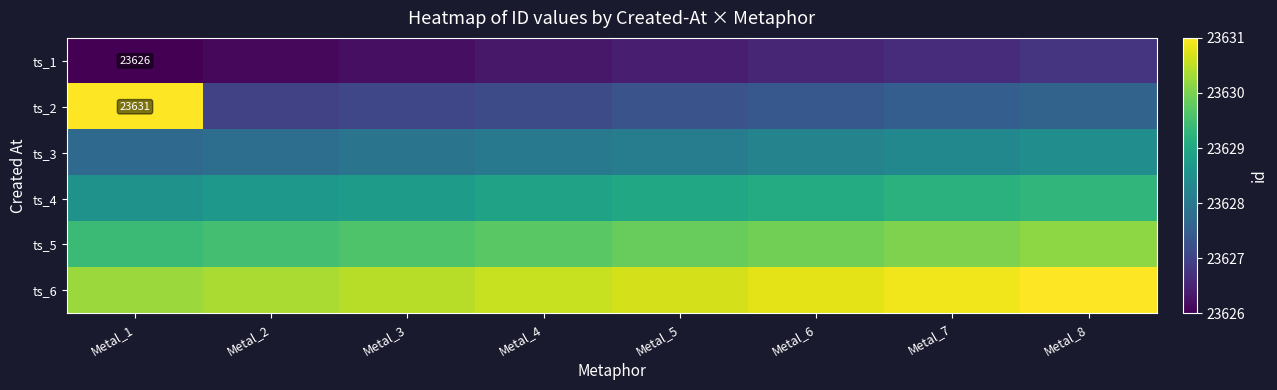

At which label does ts_5 reach its peak?

Metal_8